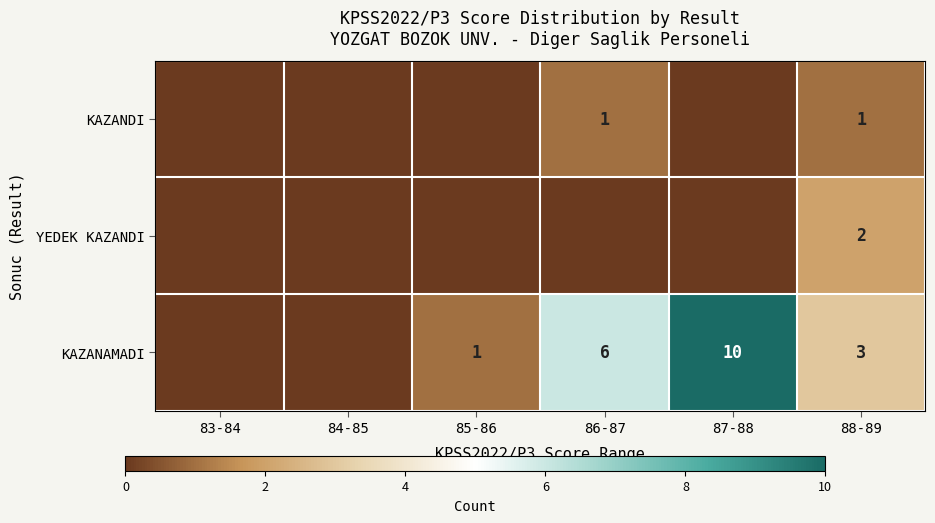

Count the number of categories in the chart.

6